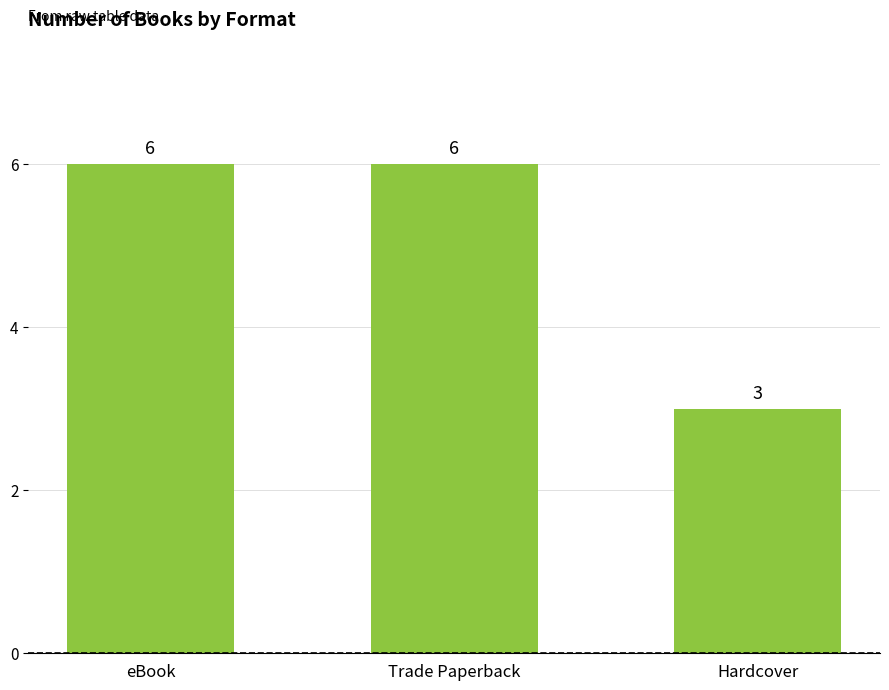

The value at Trade Paperback is 3. True or false?

False